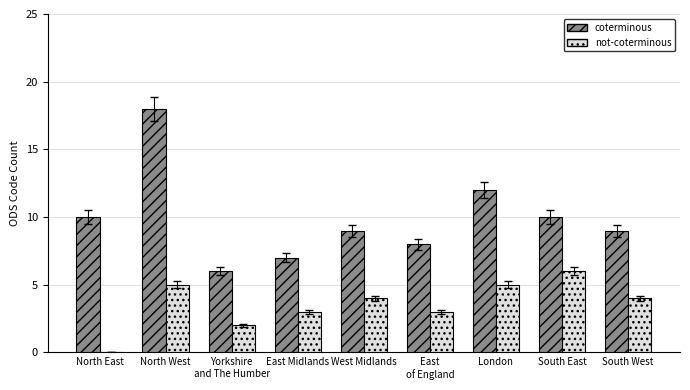

What is the total value across all series at East Midlands?

10